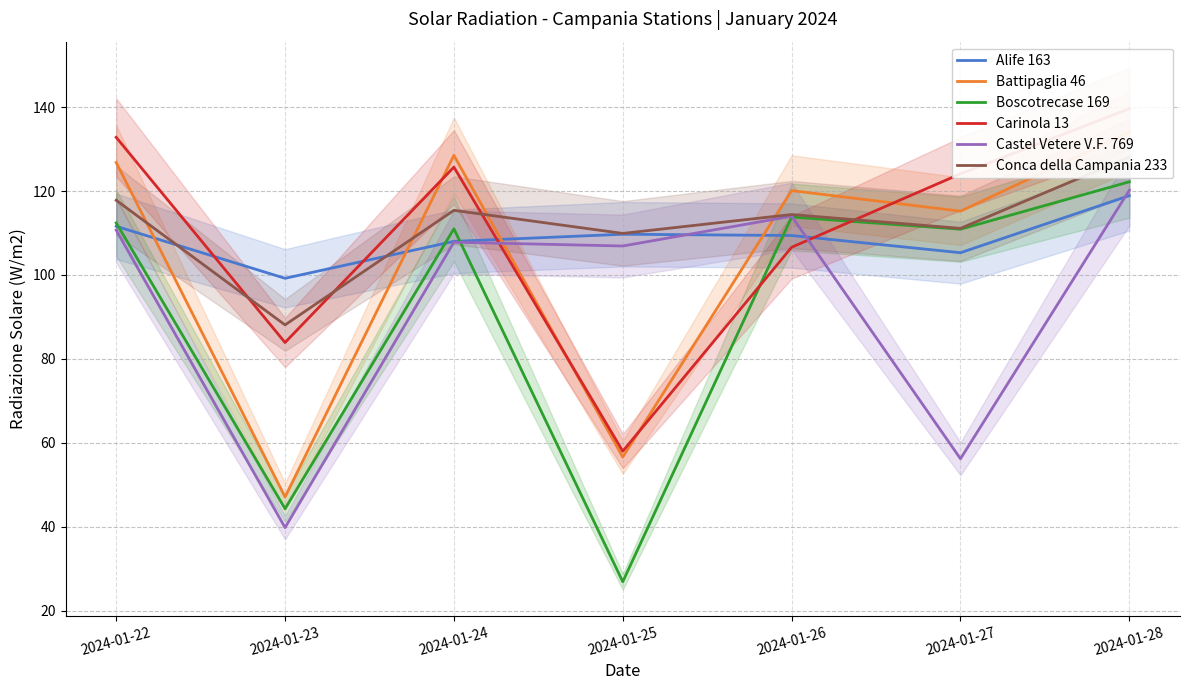

Where is the first local minimum for Carinola 13?

2024-01-23